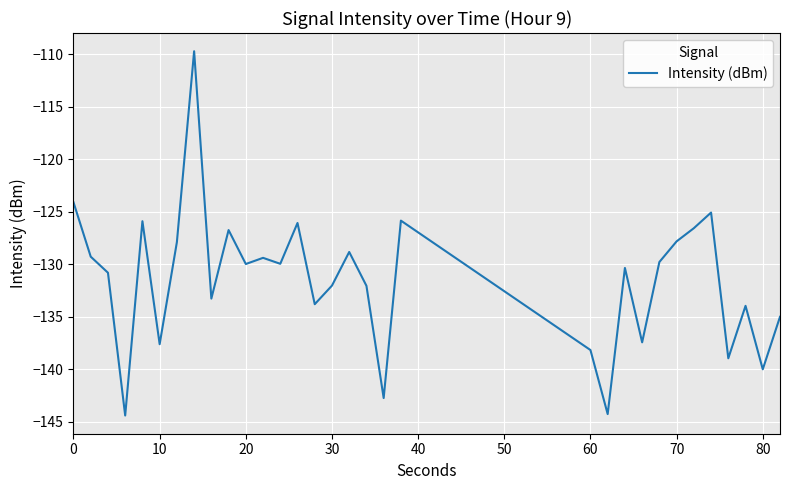

What is the smallest value displayed?

-144.4